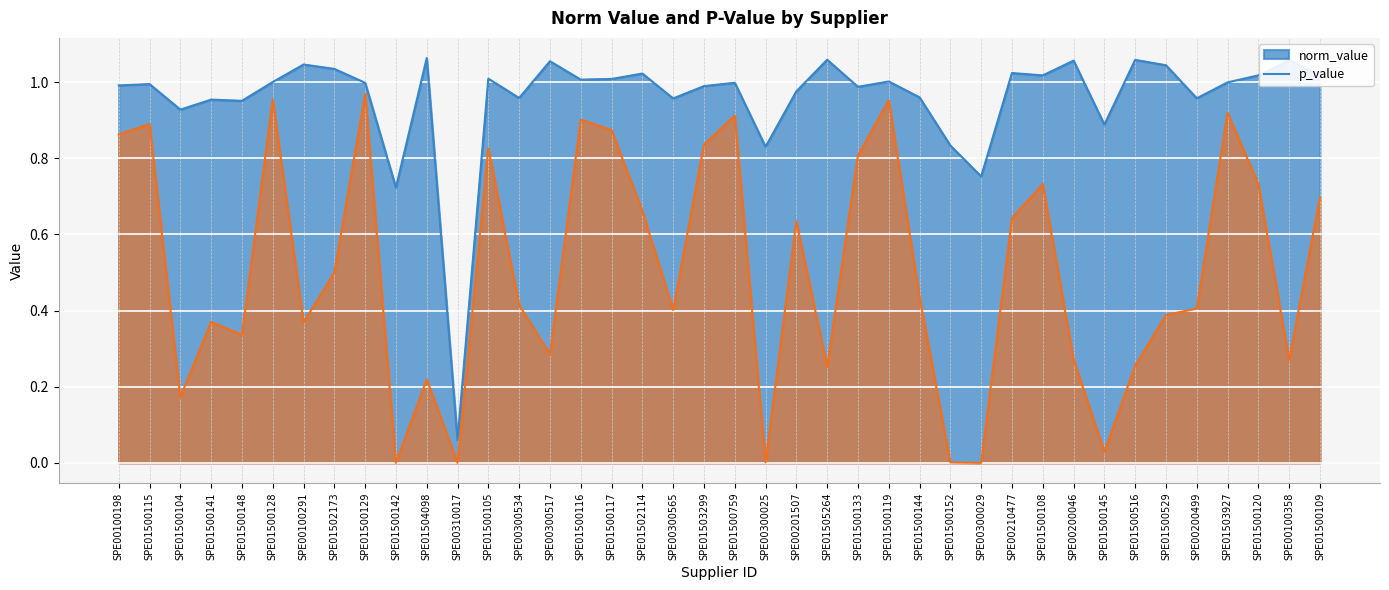

Is it true that p_value equals 0.6 at SPE00200499?

False